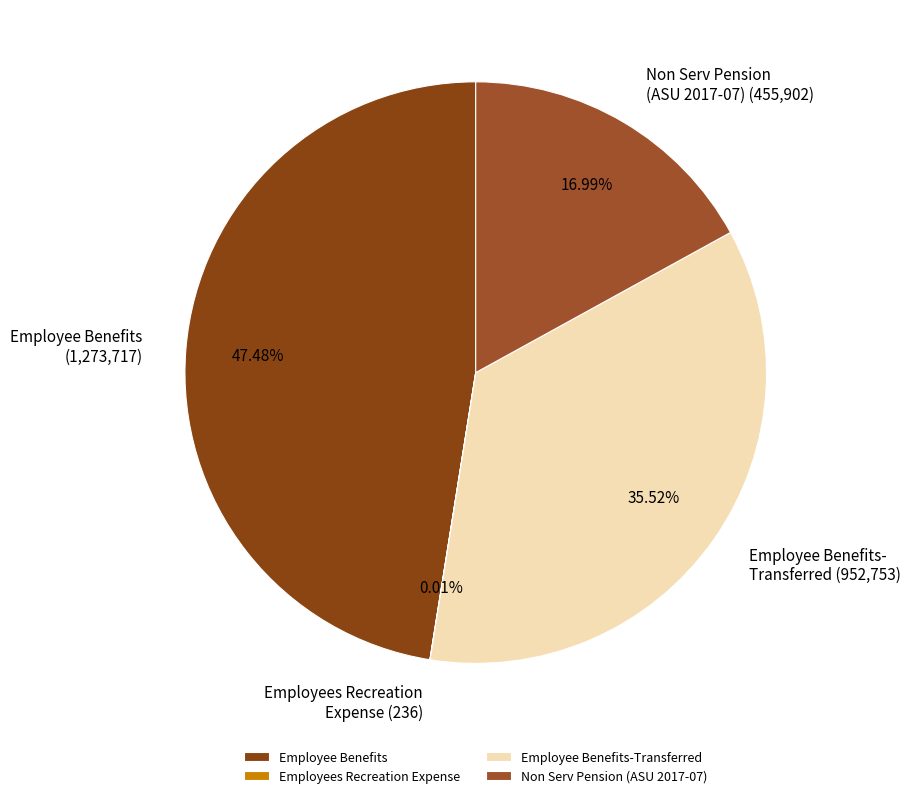

Which has a higher value, Non Serv Pension (ASU 2017-07) or Employee Benefits-Transferred?

Employee Benefits-Transferred